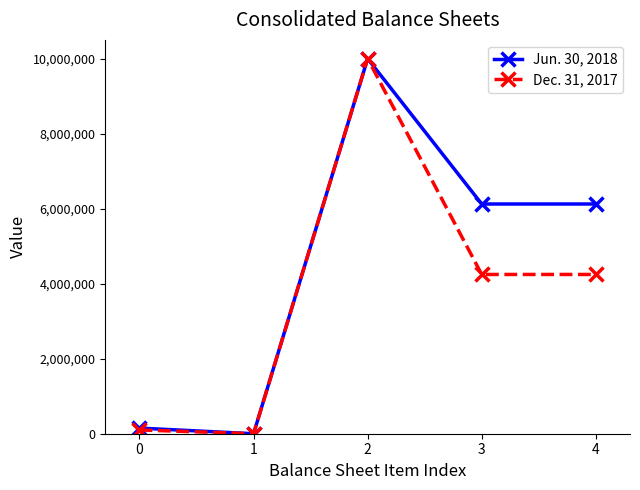

True or false: Dec. 31, 2017 has more than 1 interior local peaks.

False